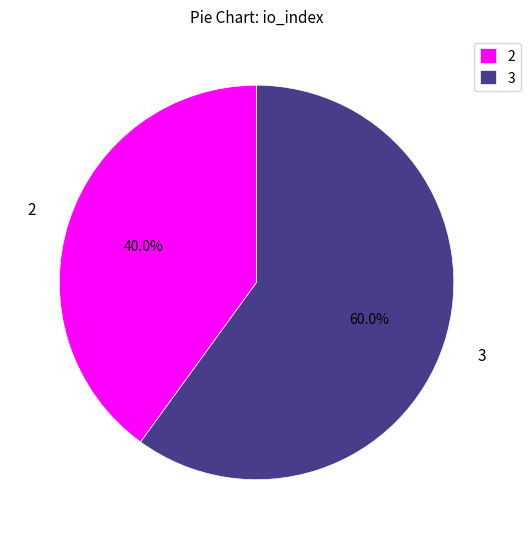

Rank the categories by value from lowest to highest.

2, 3